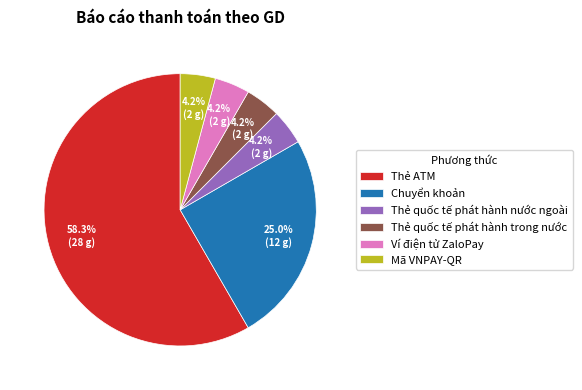

Between Chuyển khoản and Thẻ quốc tế phát hành trong nước, which is larger?

Chuyển khoản